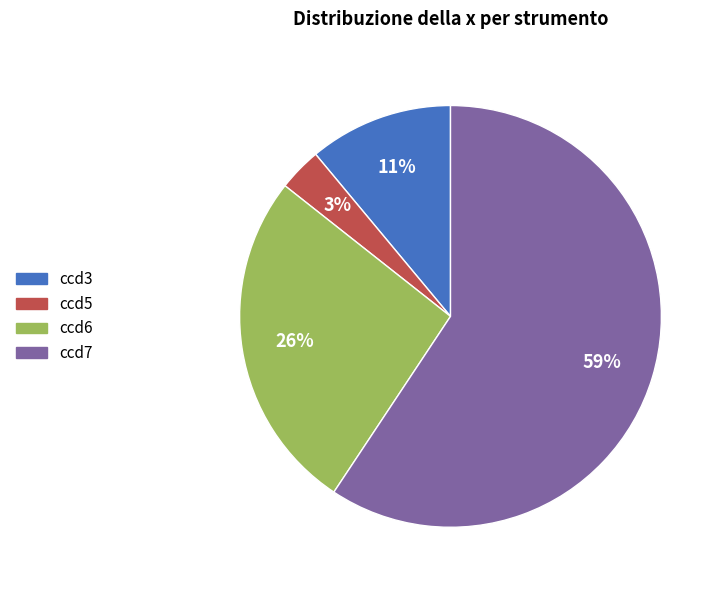

Is the sum of ccd3 and ccd5 greater than half?

No